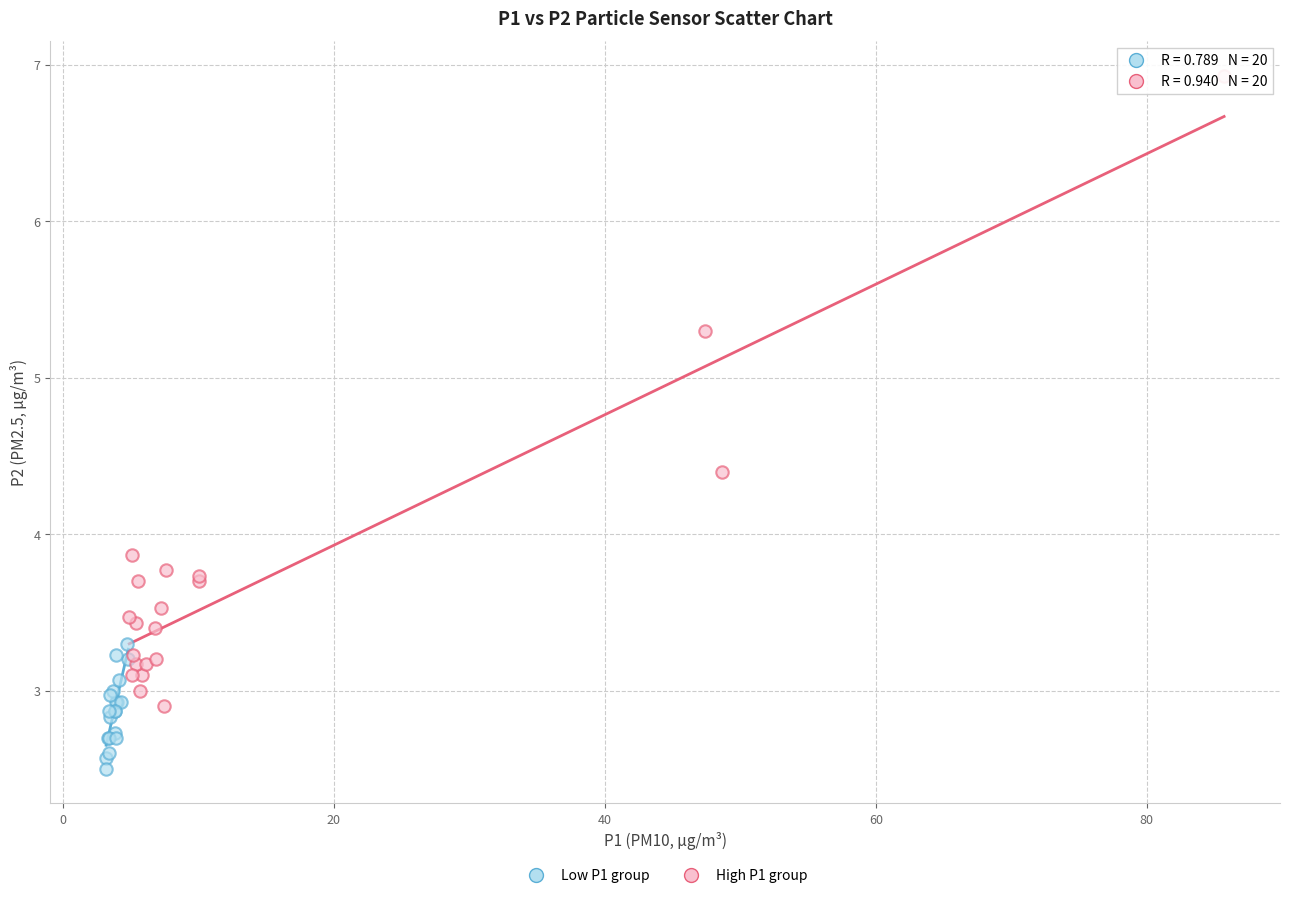

Which series contains the highest Y value?

High P1 group